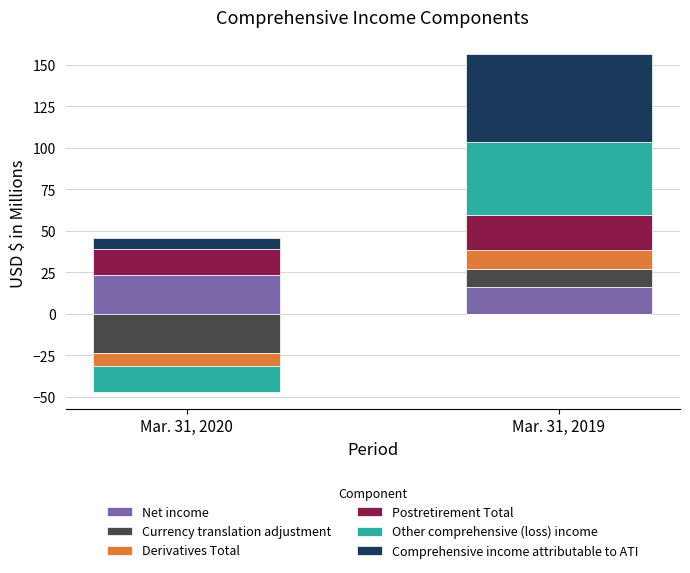

What is the difference between the Net income values at Mar. 31, 2019 and Mar. 31, 2020?

7.3